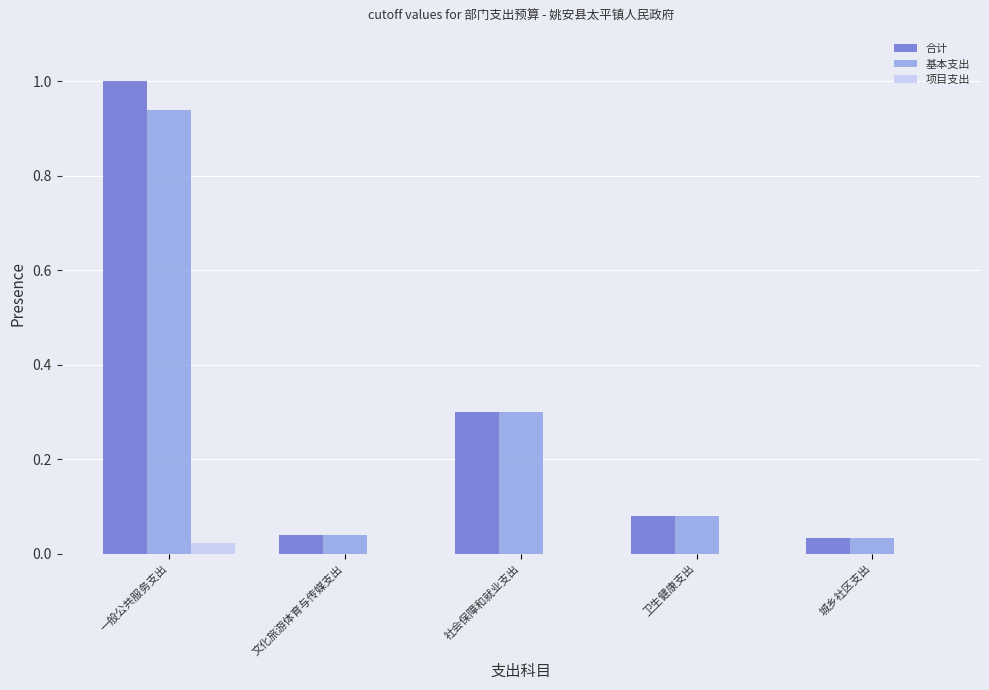

Is it true that 基本支出 equals 0.3 at 社会保障和就业支出?

True